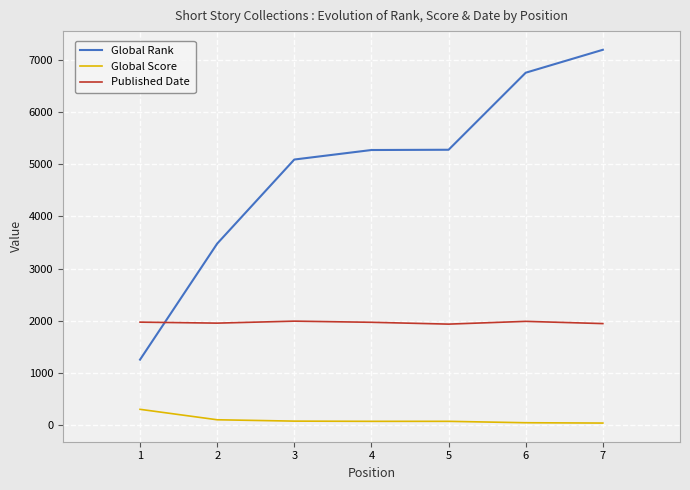

At how many categories does at least one series exceed 6017?

2